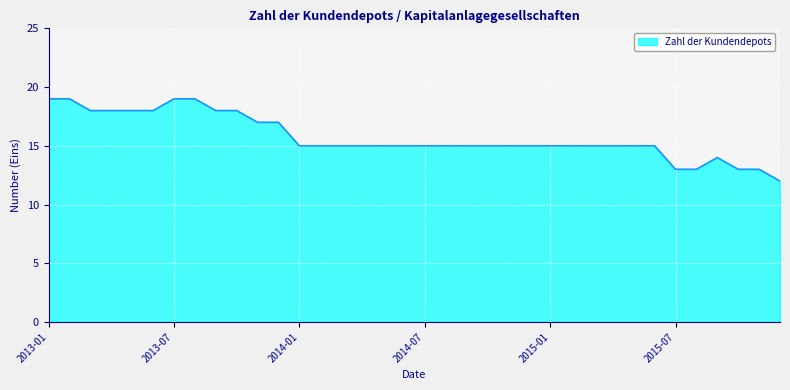

Does the chart display data point markers on the line(s)?

No